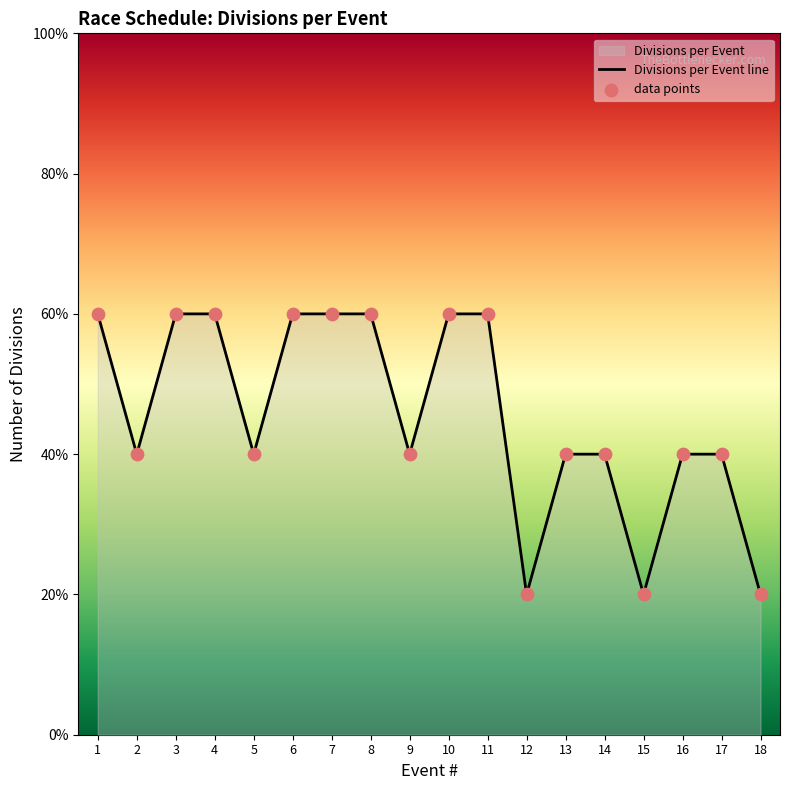

What is the change in value from 11 to 17?

-1